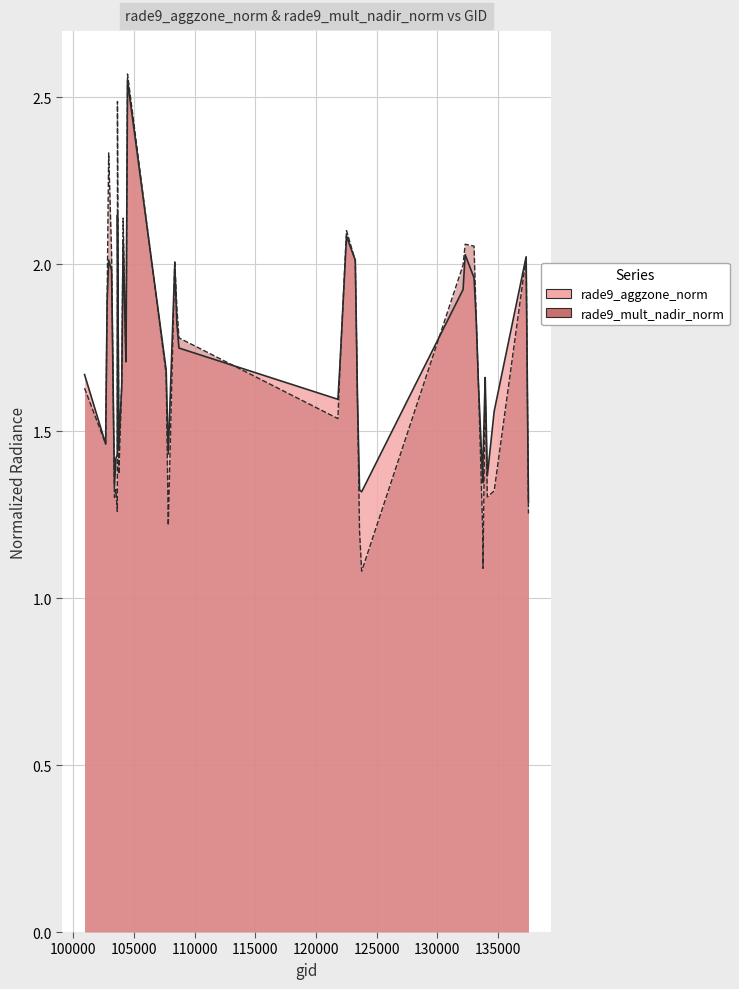

Reading left to right, what are all the values shown in this chart?

rade9_aggzone_norm: 1.7	1.5	1.9	2.0	2.0	1.3	1.4	1.4	2.1	1.5	1.6	2.1	1.7	1.8	2.6	1.7	1.4	2.0	1.8	1.7	1.6	1.7	2.1	2.0	1.6	1.3	1.3	1.9	2.0	2.0	1.8	1.6	1.3	1.4	1.6	1.7	1.4	1.6	2.0	1.3
rade9_mult_nadir_norm: 1.6	1.5	1.9	2.3	2.0	1.3	1.3	1.3	2.5	1.4	1.6	2.1	1.7	1.8	2.6	1.7	1.2	2.0	1.9	1.8	1.5	1.7	2.1	2.0	1.6	1.2	1.1	2.0	2.1	2.1	1.8	1.6	1.2	1.1	1.6	1.6	1.3	1.3	2.0	1.3